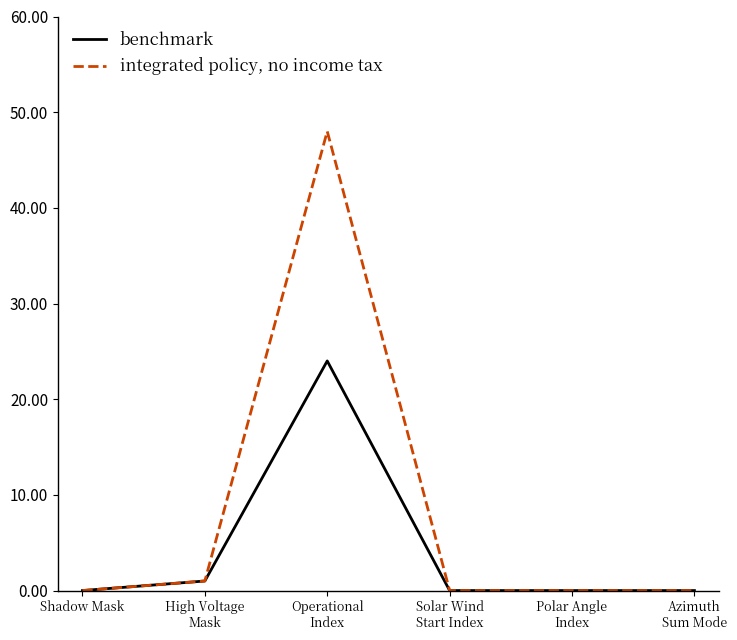

Does the chart display data point markers on the line(s)?

No